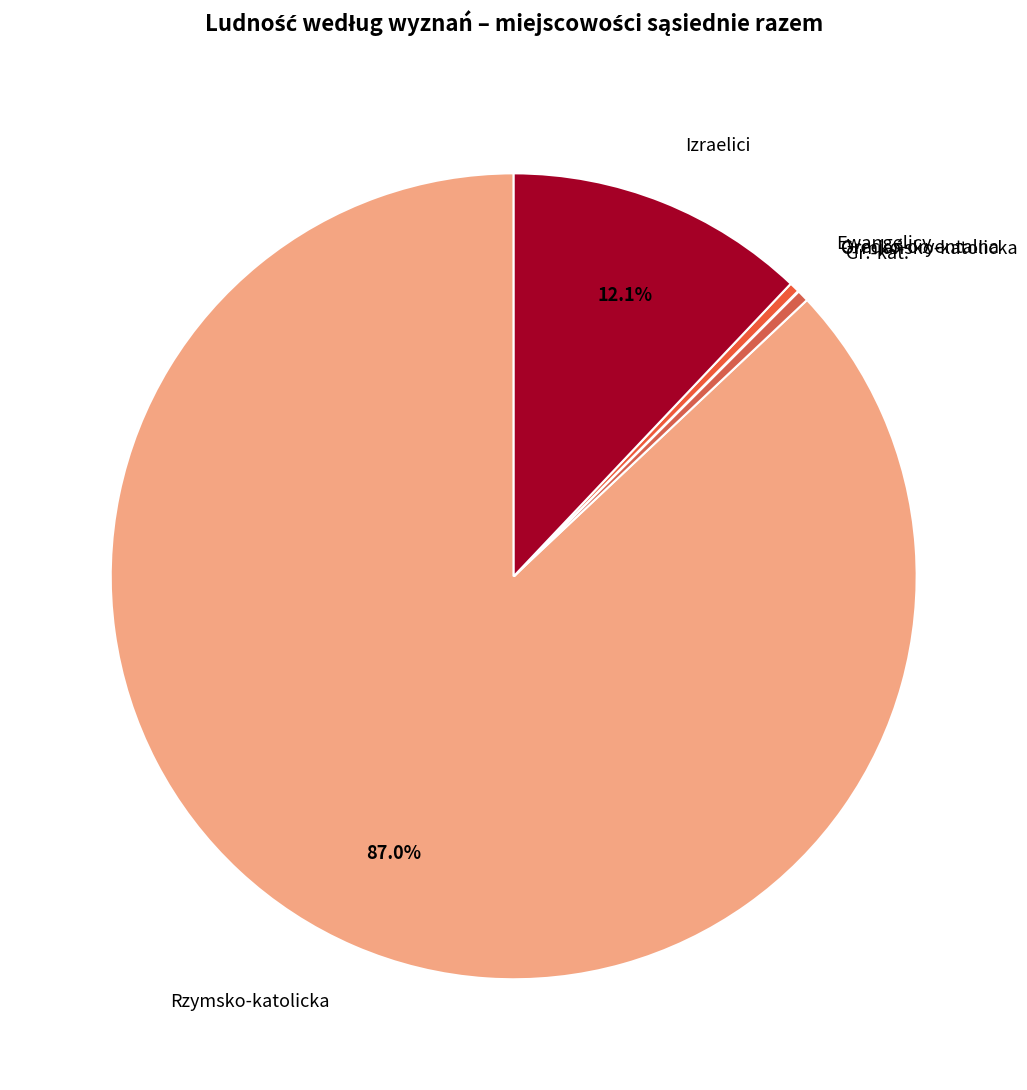

Which has a higher value, Ewangelicy or Izraelici?

Izraelici